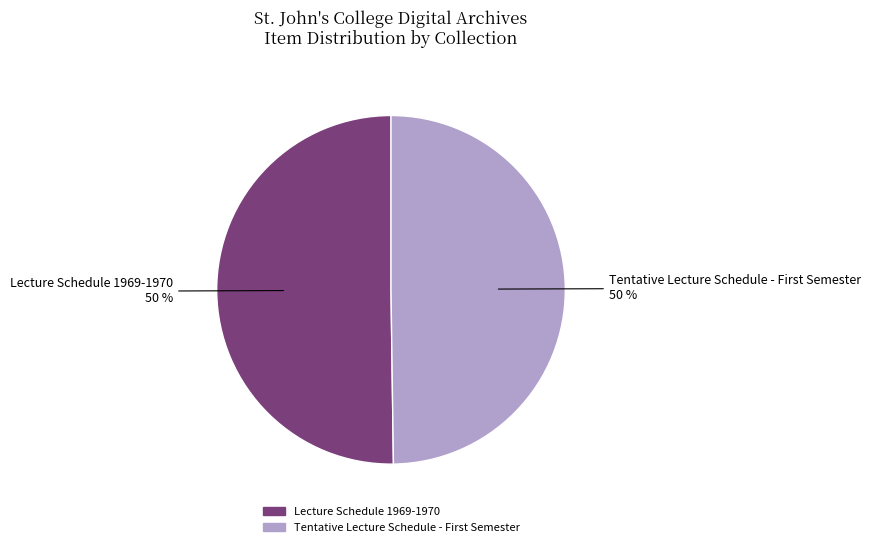

To the nearest percent, what percentage of the pie is Lecture Schedule 1969-1970?

50%